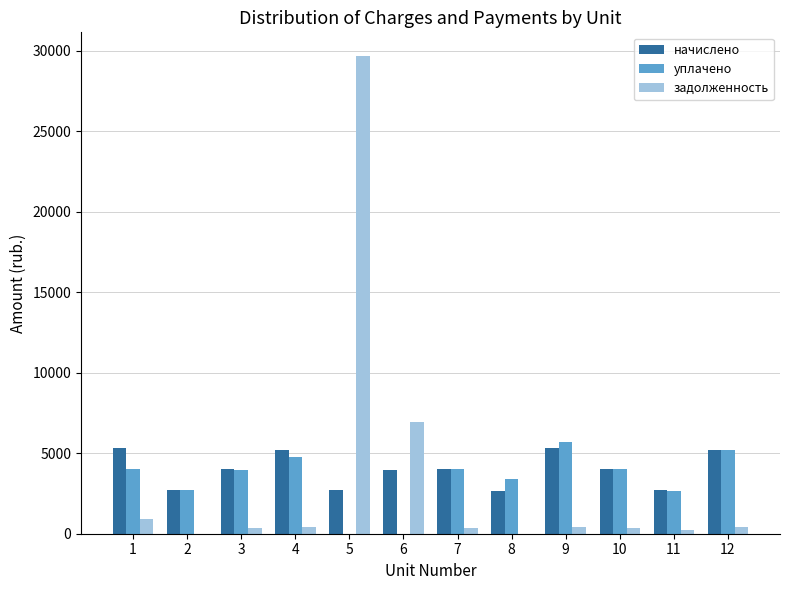

The value of задолженность at 6 is 6947.6. True or false?

True